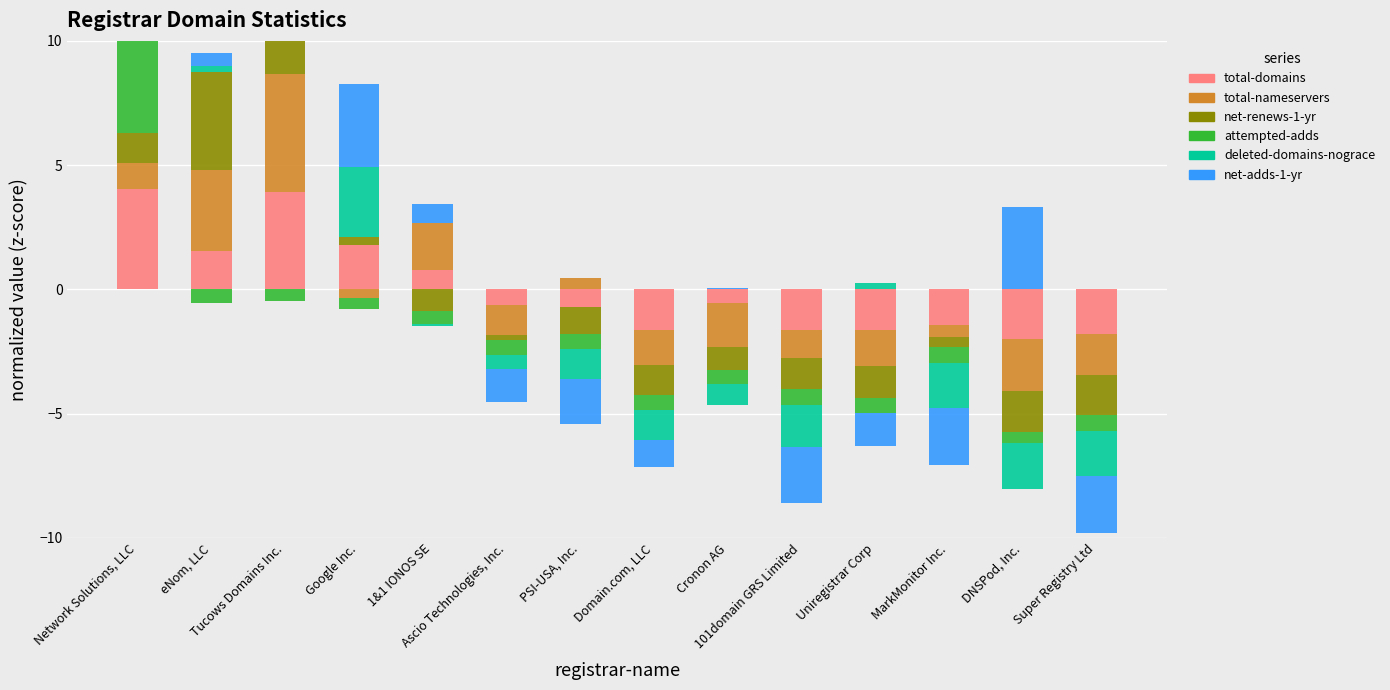

List the series in order of their peak value, highest first.

attempted-adds, net-renews-1-yr, total-nameservers, deleted-domains-nograce, total-domains, net-adds-1-yr